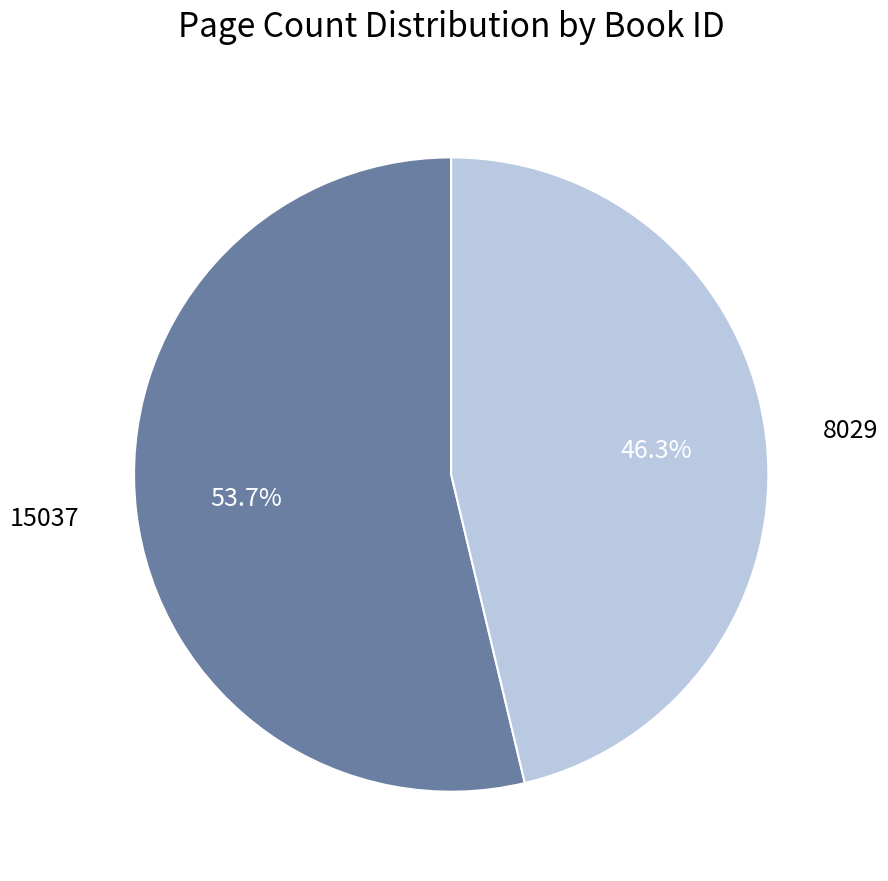

How many slices are in this pie chart?

2